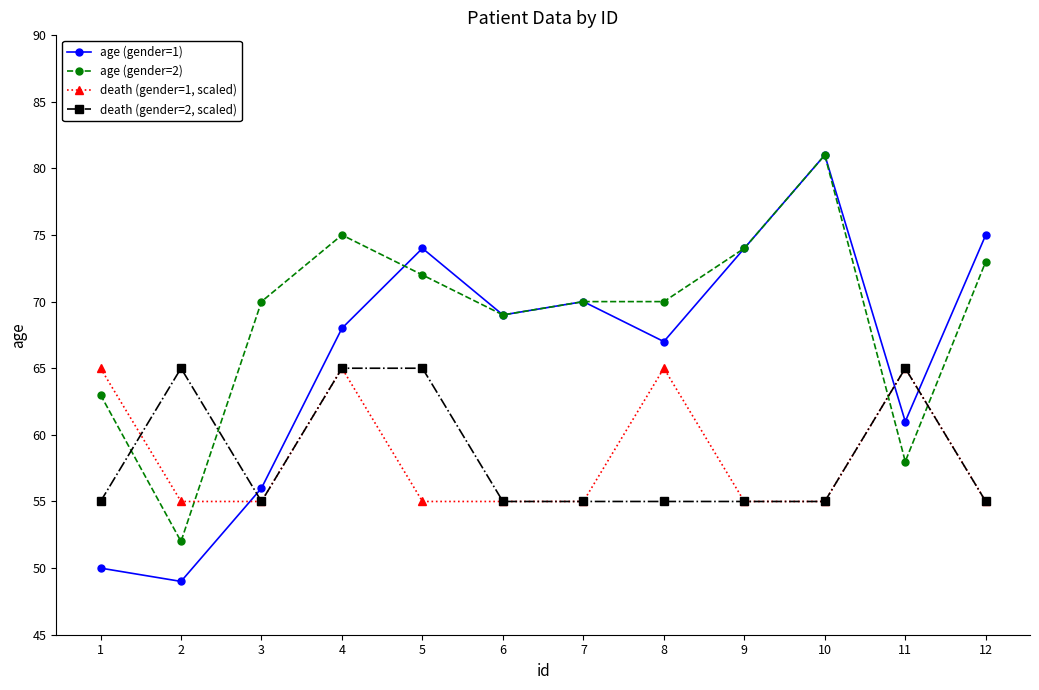

Reading right to left, what are all the values shown in this chart?

age (gender=1): 12=75	11=61	10=81	9=74	8=67	7=70	6=69	5=74	4=68	3=56	2=49	1=50
age (gender=2): 12=73	11=58	10=81	9=74	8=70	7=70	6=69	5=72	4=75	3=70	2=52	1=63
death (gender=1, scaled): 12=55	11=65	10=55	9=55	8=65	7=55	6=55	5=55	4=65	3=55	2=55	1=65
death (gender=2, scaled): 12=55	11=65	10=55	9=55	8=55	7=55	6=55	5=65	4=65	3=55	2=65	1=55